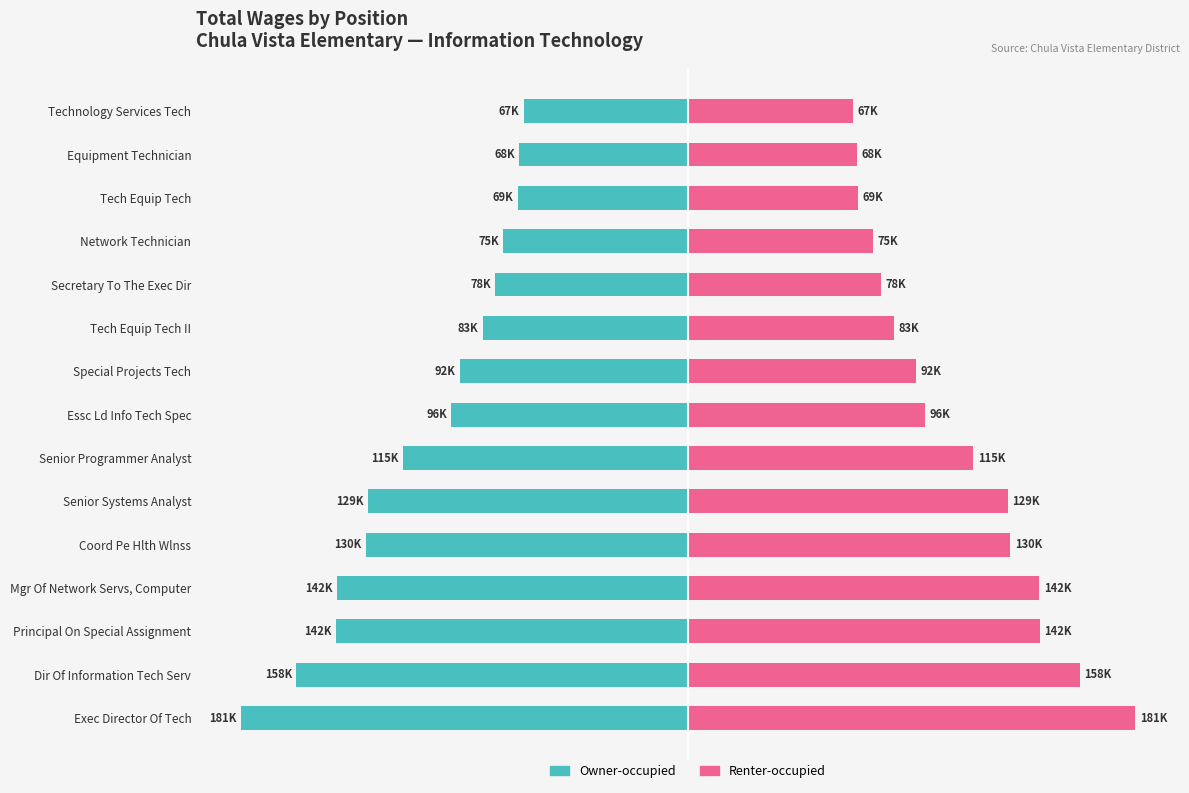

How many distinct data groups are displayed?

2